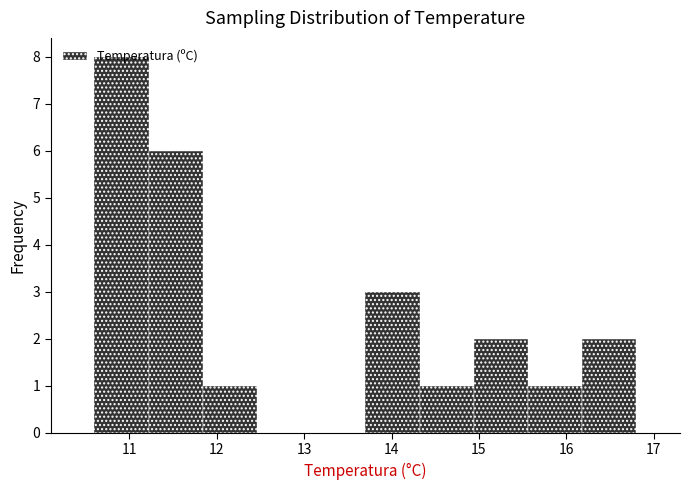

Over which range of the x-axis is the bar tallest?

10.60 to 11.22